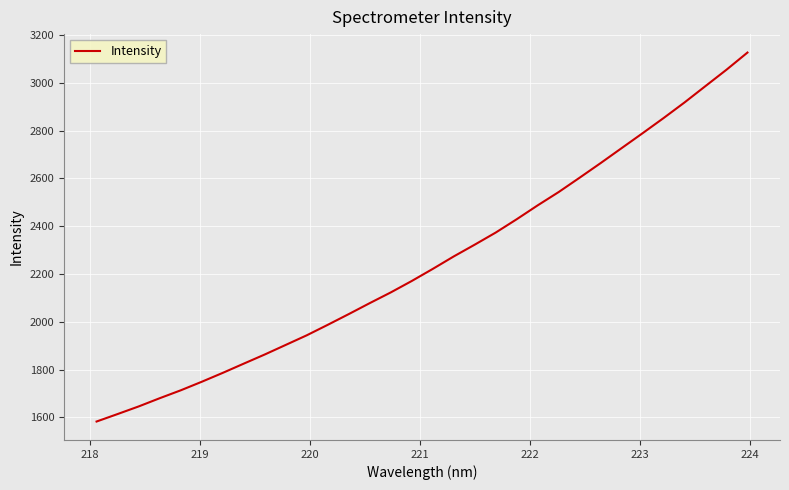

What is the greatest value displayed?

3126.6